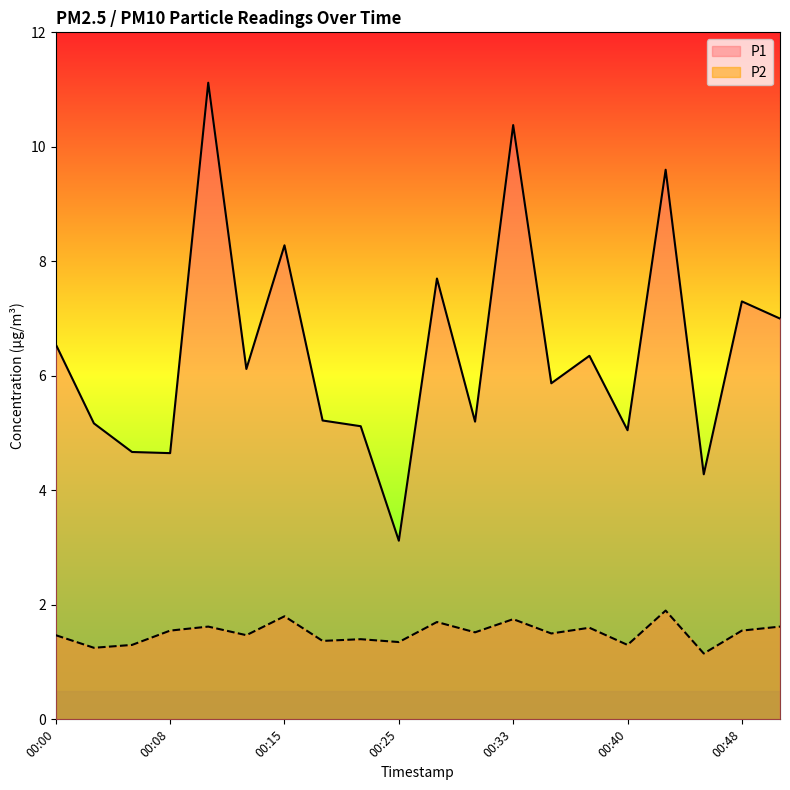

The P1 series shows 5.2 at 00:20. True or false?

True